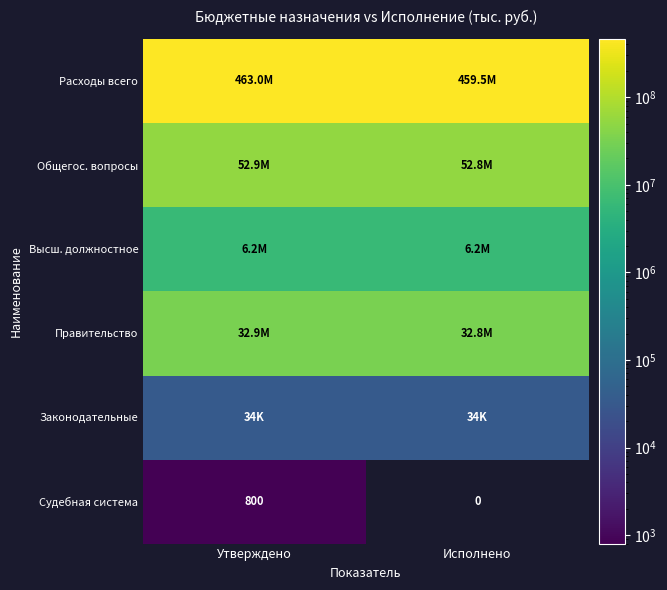

How many categories are shown in the chart?

2